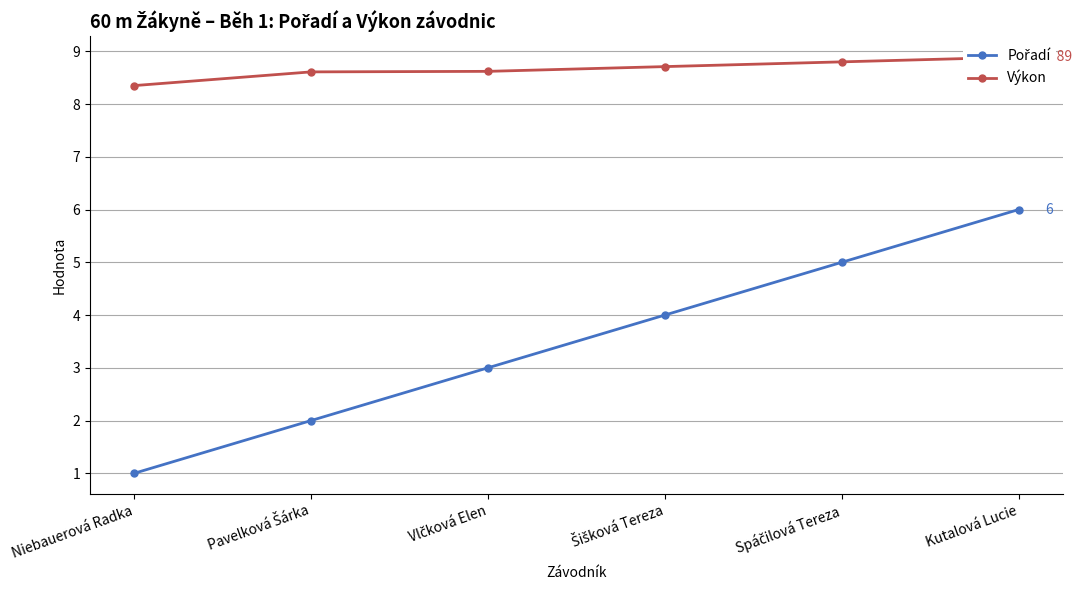

Which series changed the most between Pavelková Šárka and Kutalová Lucie?

Pořadí